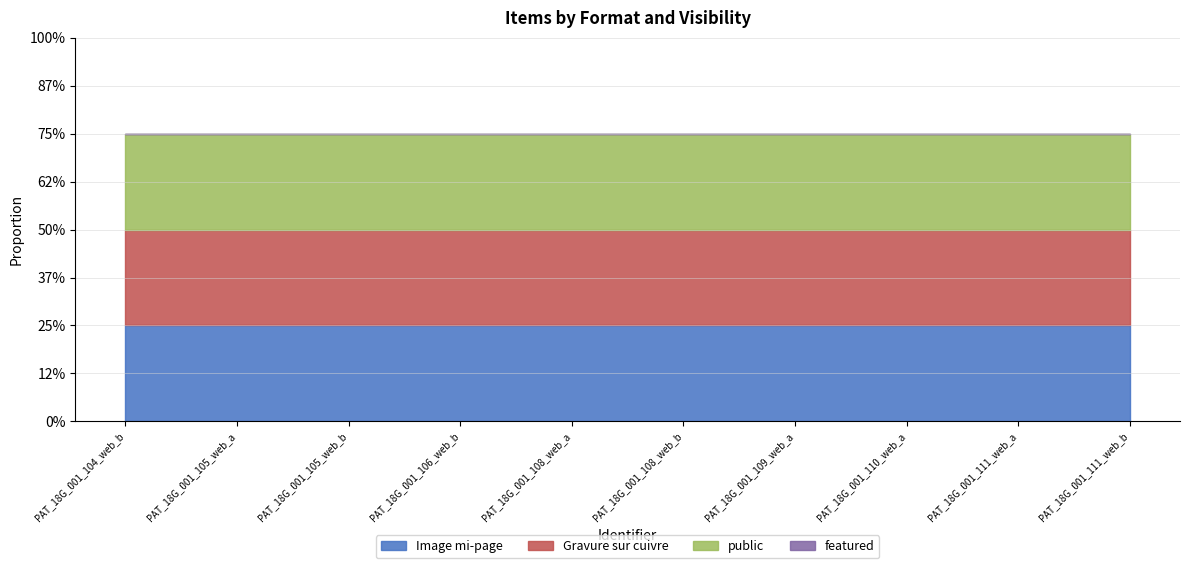

What is the total value across all series at PAT_18G_001_108_web_b?

3